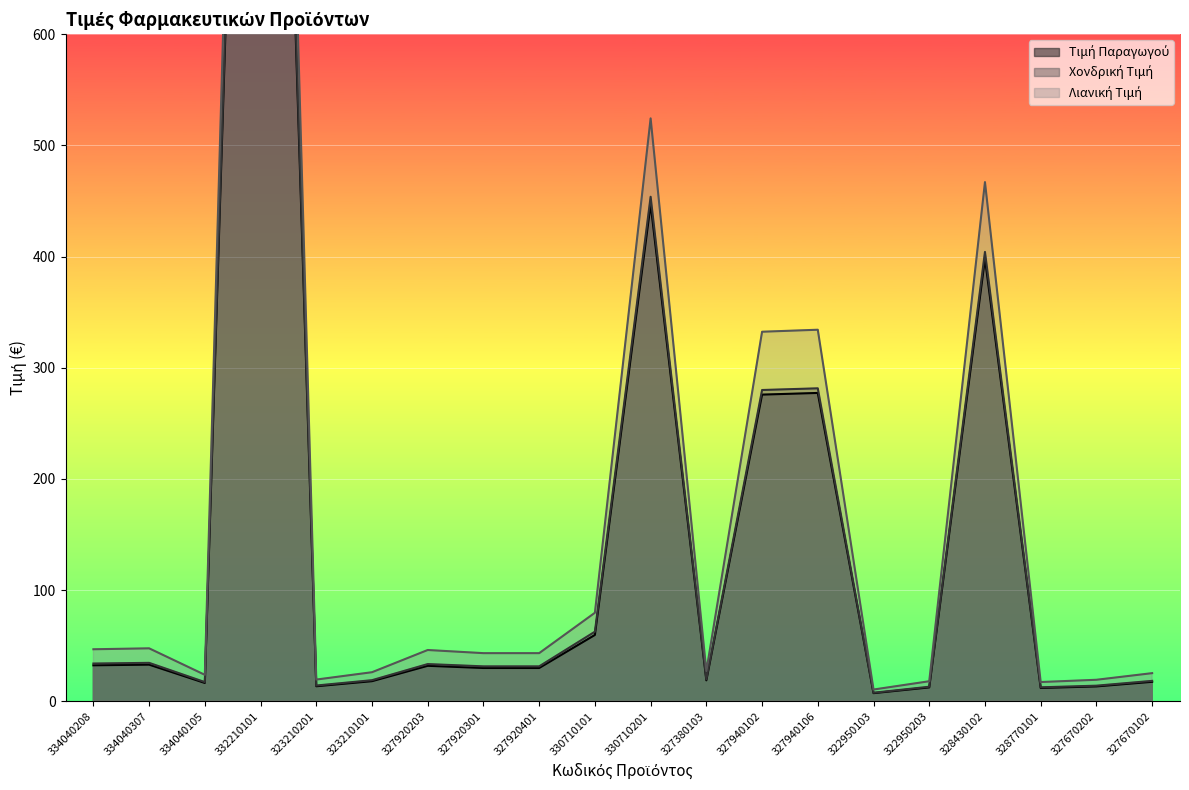

Is the value of Χονδρική Τιμή at 328430102 greater than the value of Λιανική Τιμή at 327940106?

Yes